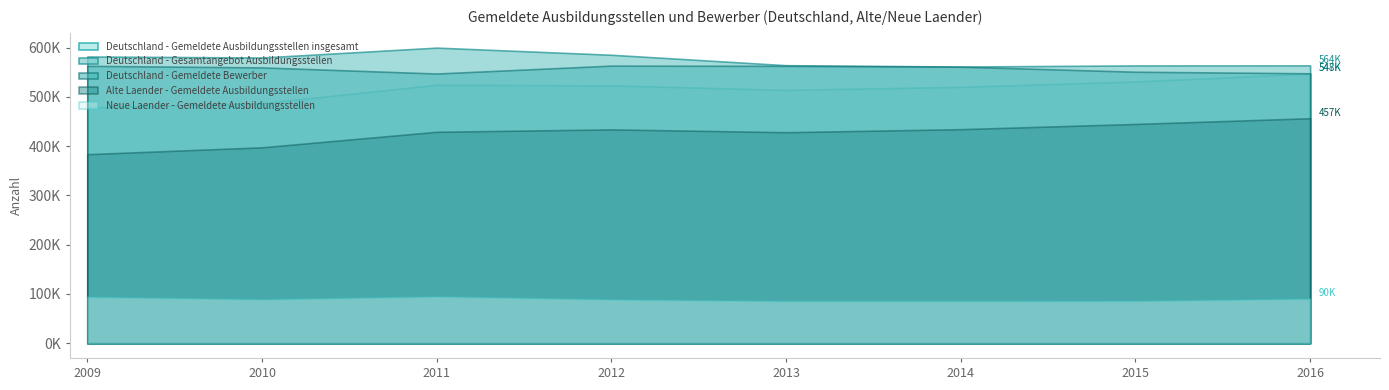

What is the difference between the second highest and minimum values in the Deutschland - Gemeldete Ausbildungsstellen insgesamt series?

52543